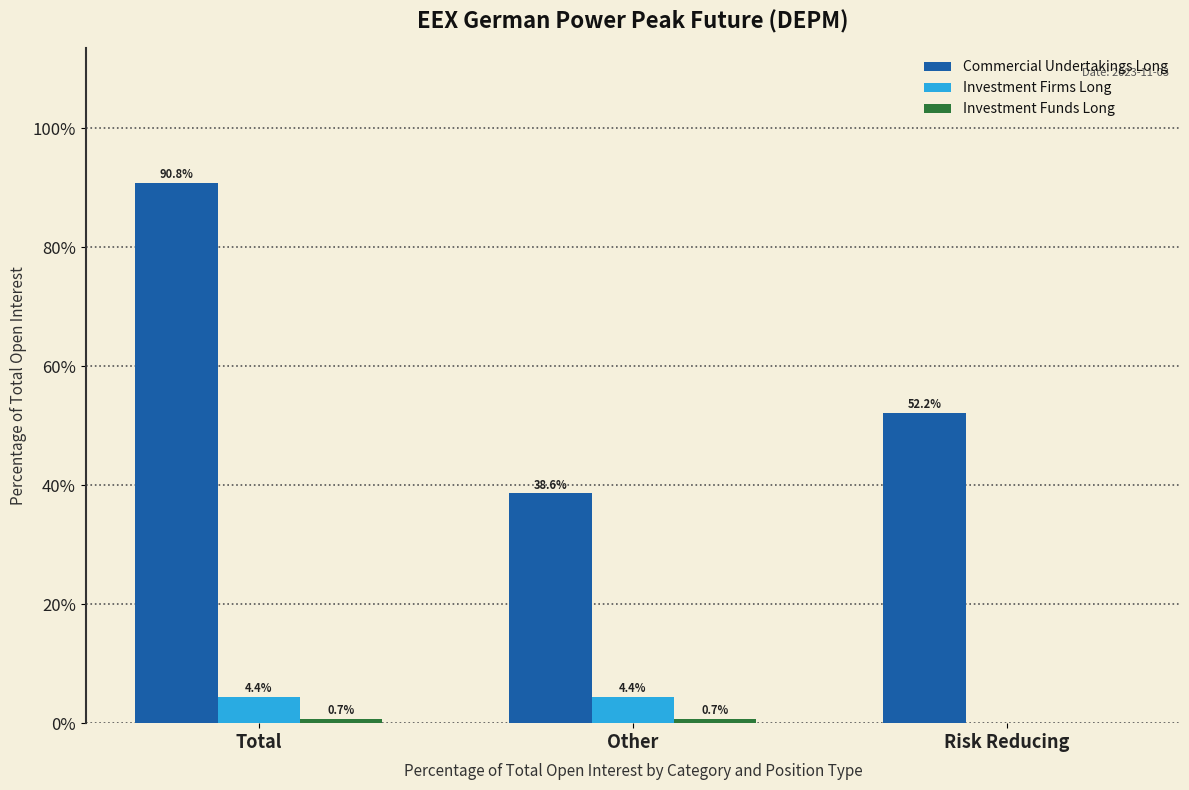

What is the sum of all Investment Firms Long values?

8.8